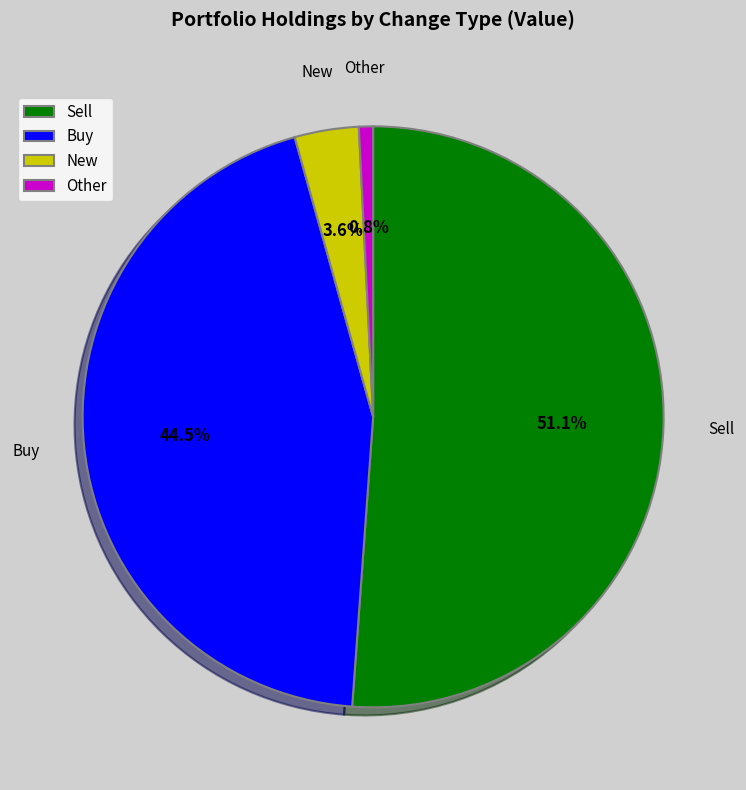

To the nearest percent, what is the average slice percentage?

25%